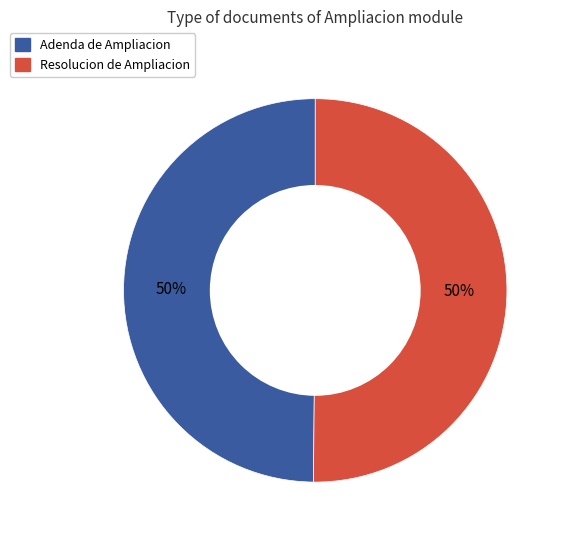

True or false: Resolucion de Ampliacion accounts for 50% of the total.

True